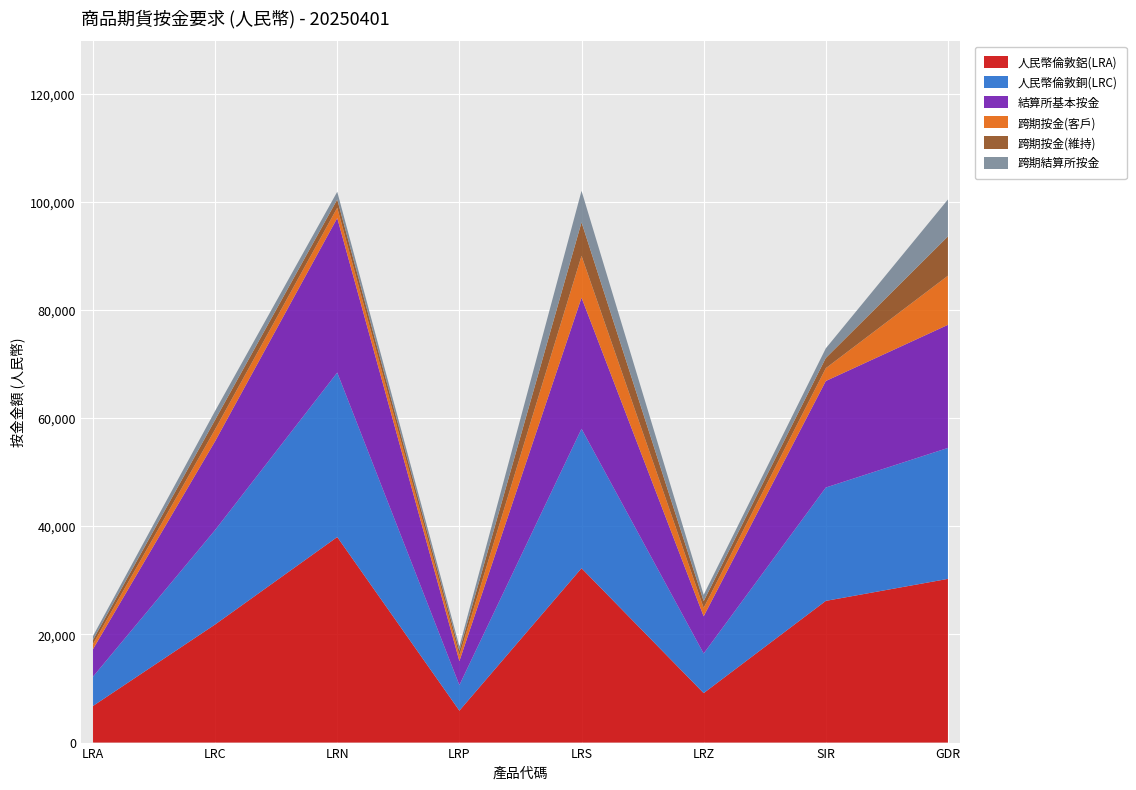

Reading left to right, list all the values displayed in this chart.

人民幣倫敦鋁(LRA): LRA=6769	LRC=21838	LRN=38011	LRP=5905	LRS=32239	LRZ=9150	SIR=26201	GDR=30270
人民幣倫敦銅(LRC): LRA=5415	LRC=17470	LRN=30408	LRP=4724	LRS=25791	LRZ=7320	SIR=20960	GDR=24216
結算所基本按金: LRA=5090	LRC=16420	LRN=28580	LRP=4440	LRS=24240	LRZ=6880	SIR=19700	GDR=22760
跨期按金(客戶): LRA=948	LRC=2194	LRN=1901	LRP=1064	LRS=7740	LRZ=1556	SIR=2367	GDR=9083
跨期按金(維持): LRA=758	LRC=1755	LRN=1520	LRP=851	LRS=6192	LRZ=1244	SIR=1893	GDR=7266
跨期結算所按金: LRA=713	LRC=1650	LRN=1430	LRP=800	LRS=5820	LRZ=1170	SIR=1780	GDR=6830